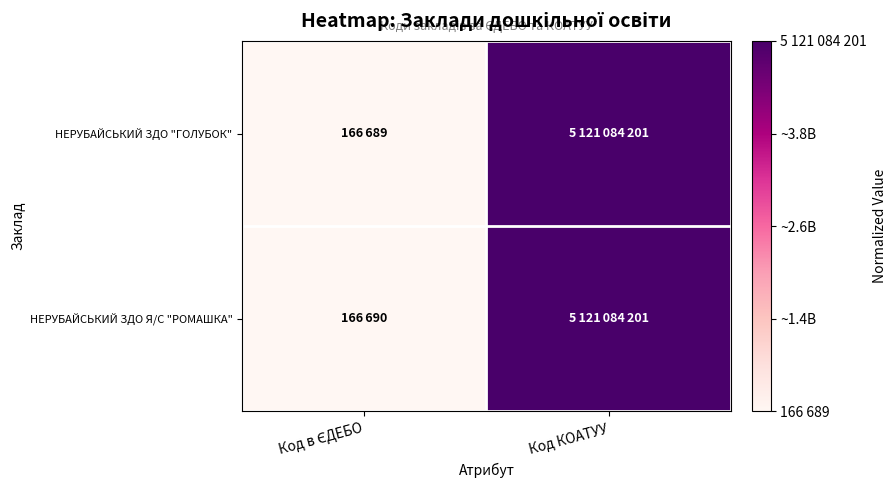

Reading right to left, extract all data points from this chart.

НЕРУБАЙСЬКИЙ ЗДО "ГОЛУБОК": Код КОАТУУ=1.0	Код в ЄДЕБО=0.0
НЕРУБАЙСЬКИЙ ЗДО Я/С "РОМАШКА": Код КОАТУУ=1.0	Код в ЄДЕБО=0.0